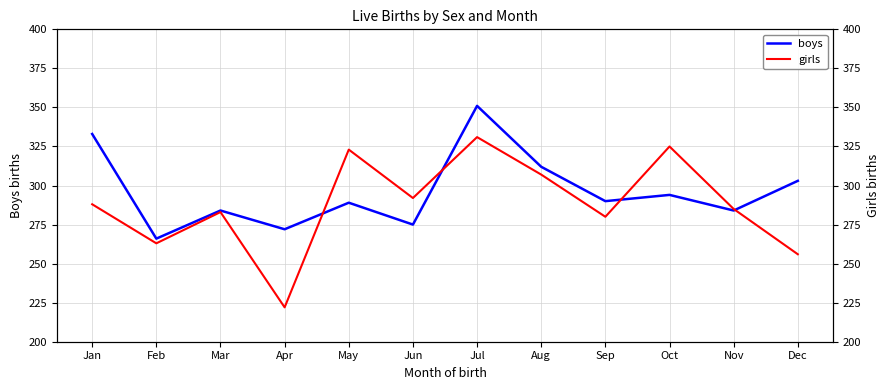

How many distinct data groups are displayed?

2